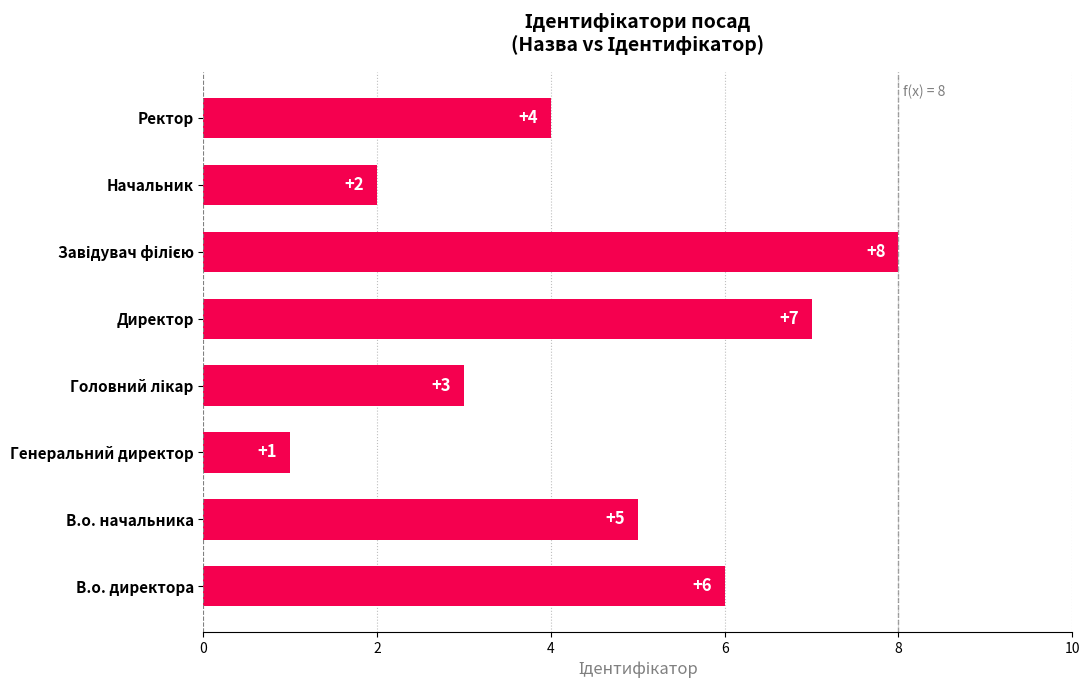

What is the difference between the second highest and second lowest values?

5